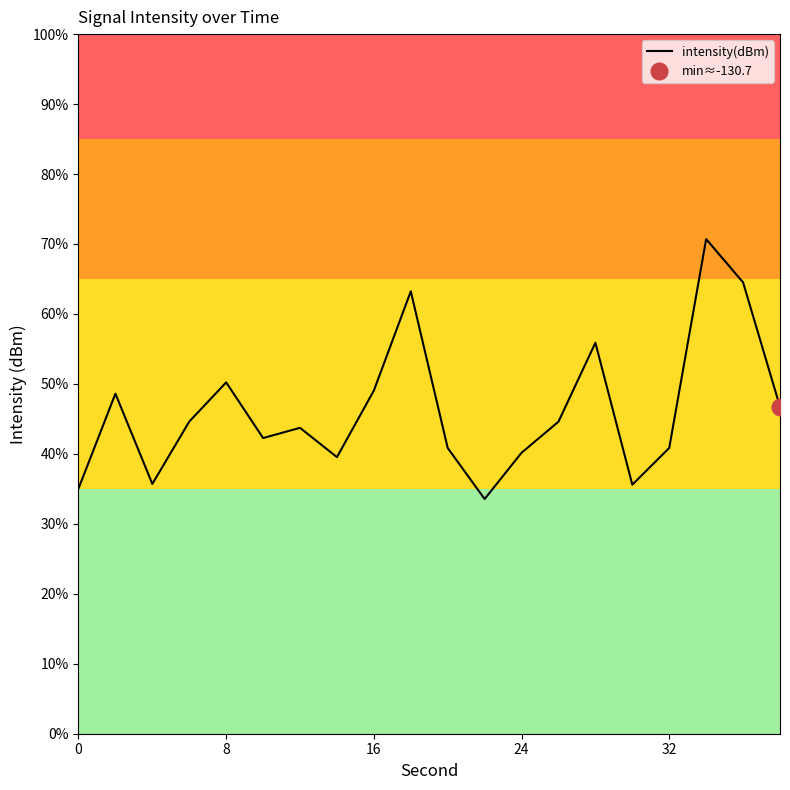

Is this an area chart (filled region under the line)?

No